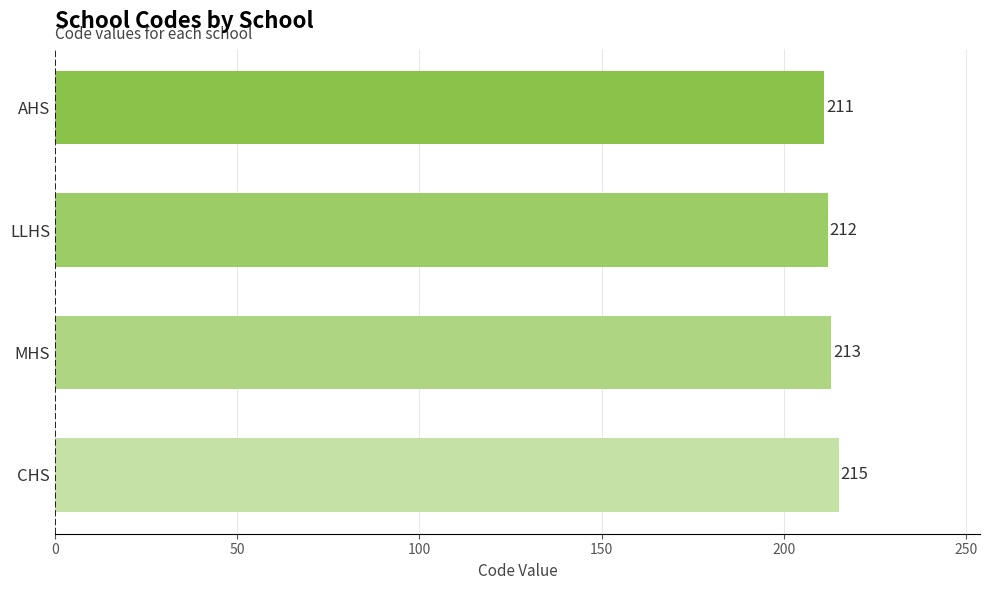

Are the bars grouped side by side (vs. stacked)?

No